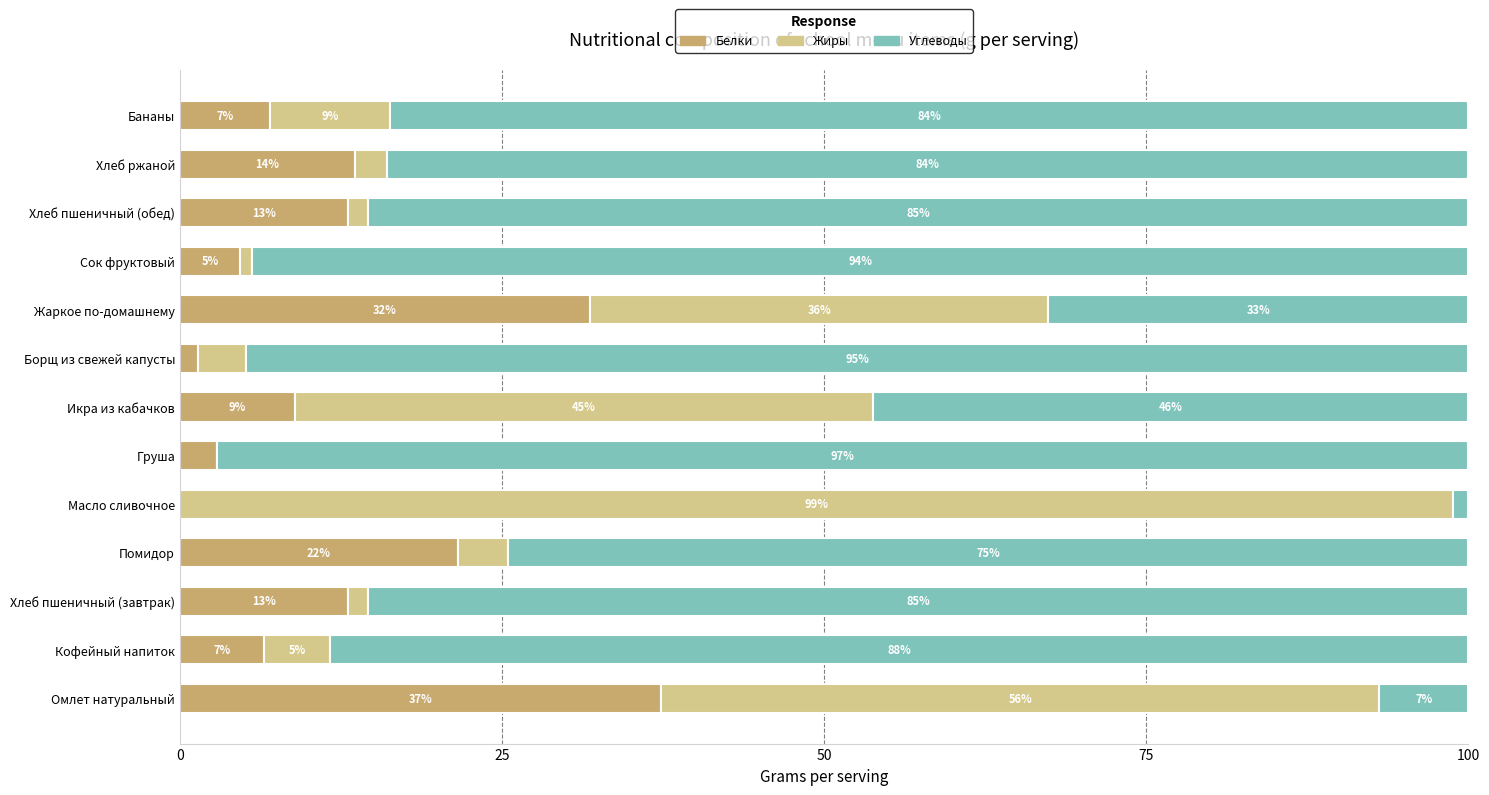

Read the Белки value at Хлеб пшеничный (завтрак).

13.0